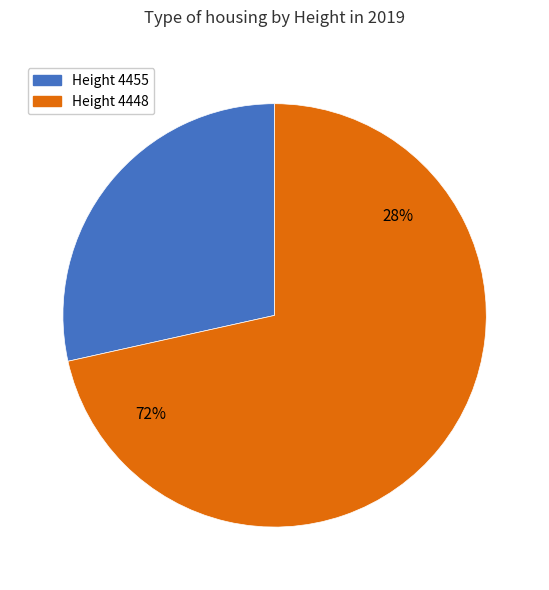

Count the number of slices in the pie.

2